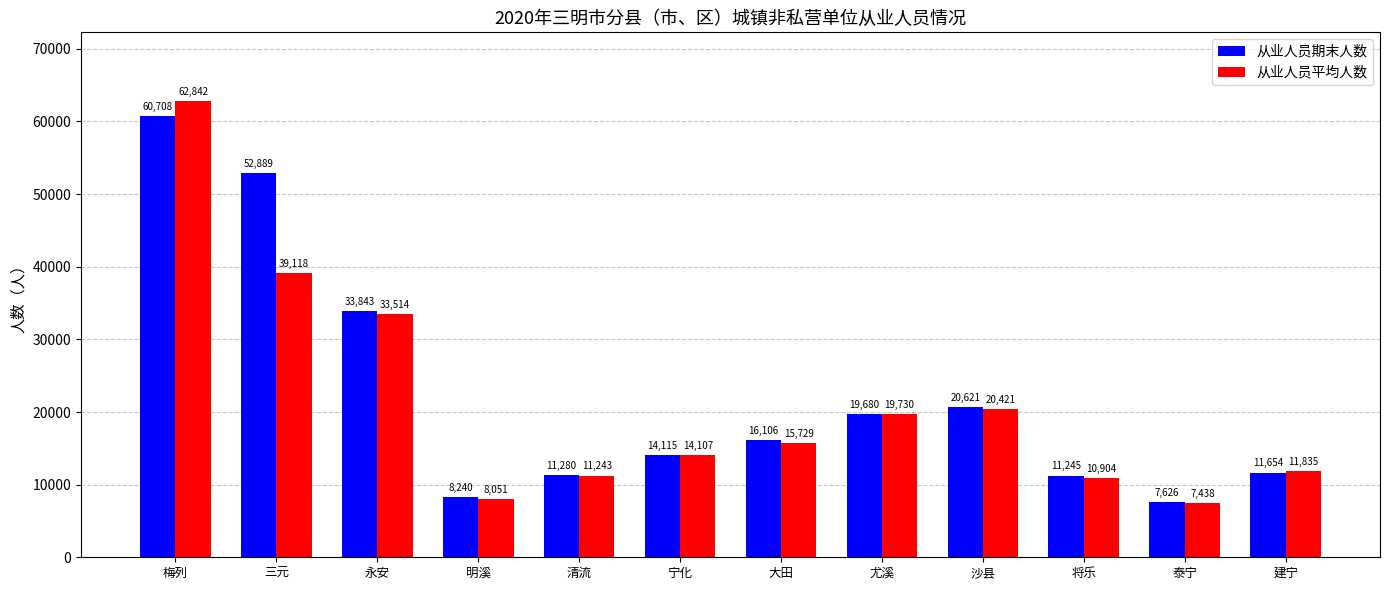

What is the average value of the 从业人员期末人数 series?

22333.9